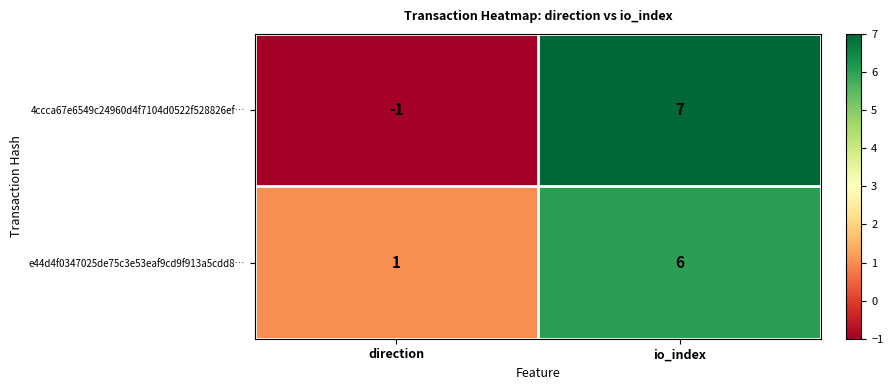

Is it true that 4ccca67e6549c24960d4f7104d0522f528826ef… equals -2 at direction?

False